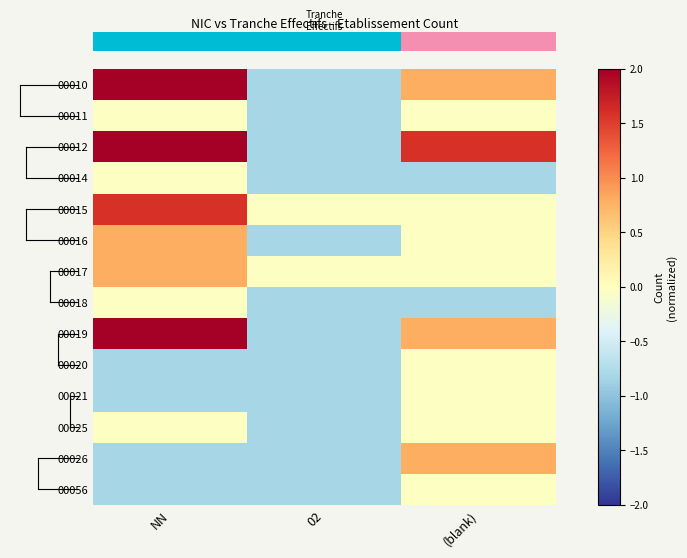

What is the difference between the highest and lowest values at (blank)?

2.4